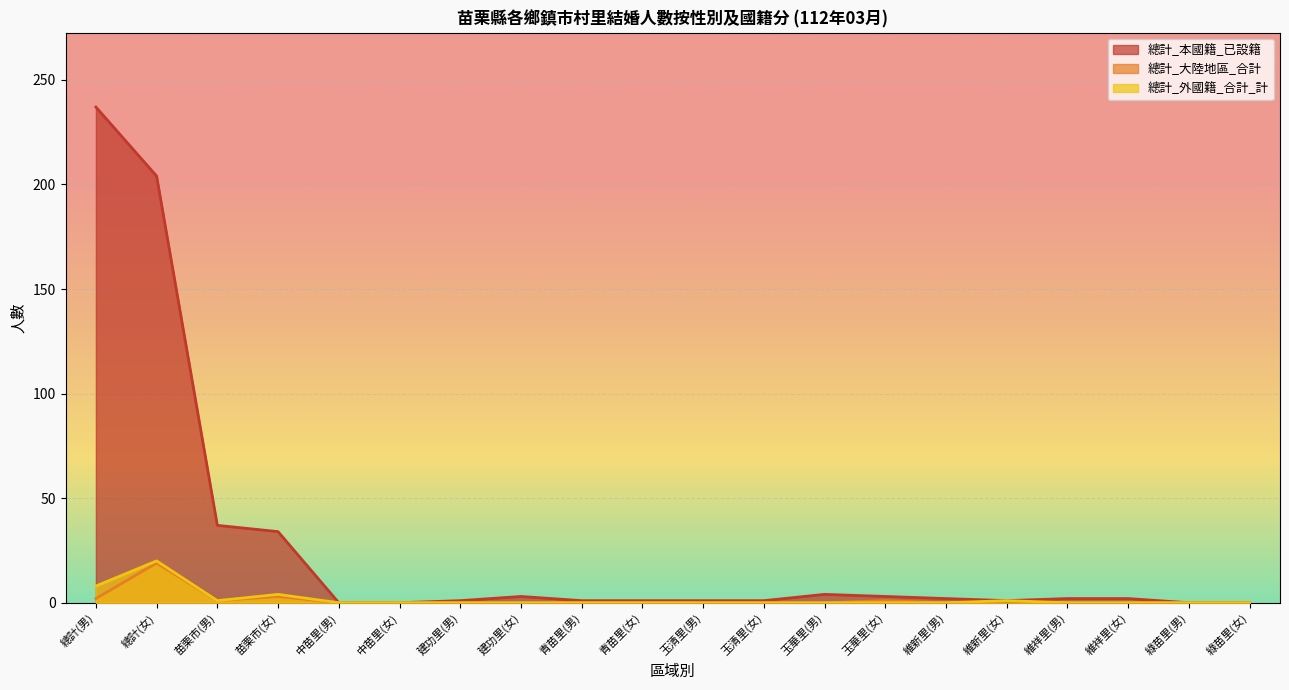

What position from the right is 維祥里(男)?

4